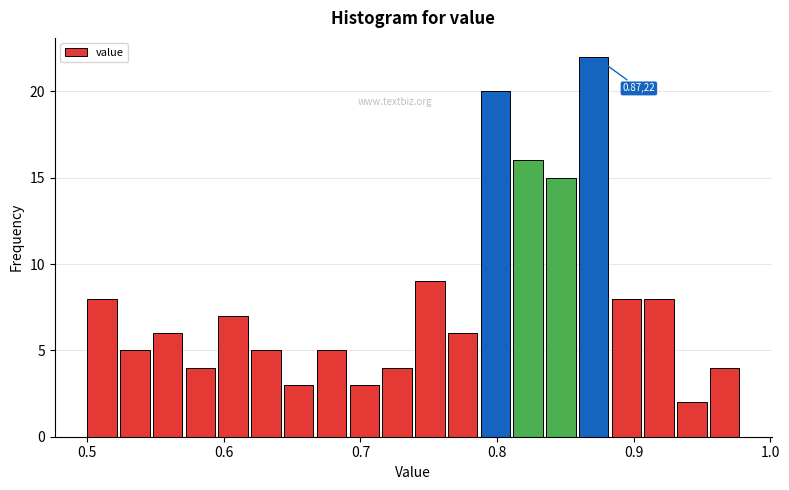

Read against the x-axis, roughly where is the centre of the tallest bar?

0.87